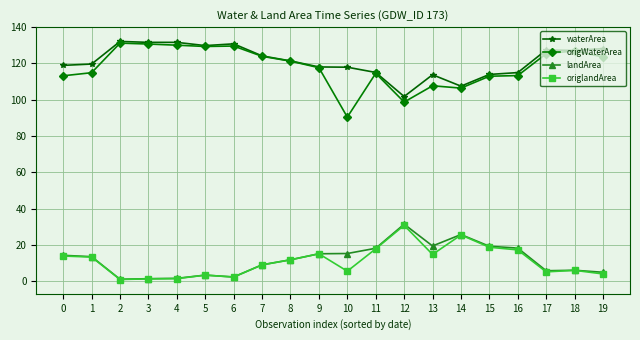

True or false: origWaterArea and landArea intersect in this chart.

False